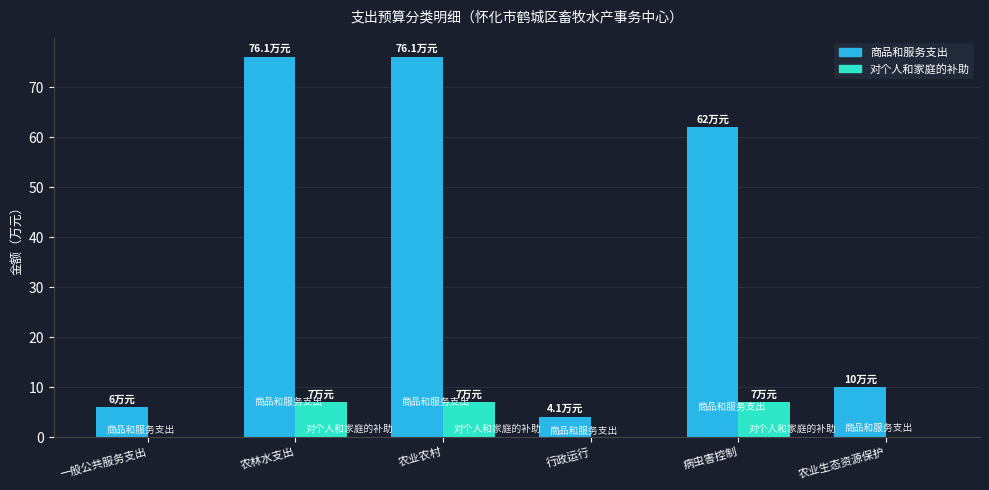

What is the average value of the 对个人和家庭的补助 series?

3.5